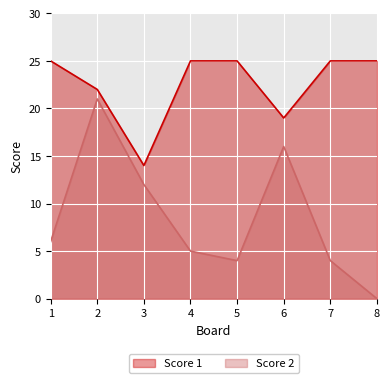

Reading right to left, transcribe all the data shown in this chart.

Score 1: 8=25	7=25	6=19	5=25	4=25	3=14	2=22	1=25
Score 2: 8=0	7=4	6=16	5=4	4=5	3=12	2=21	1=6